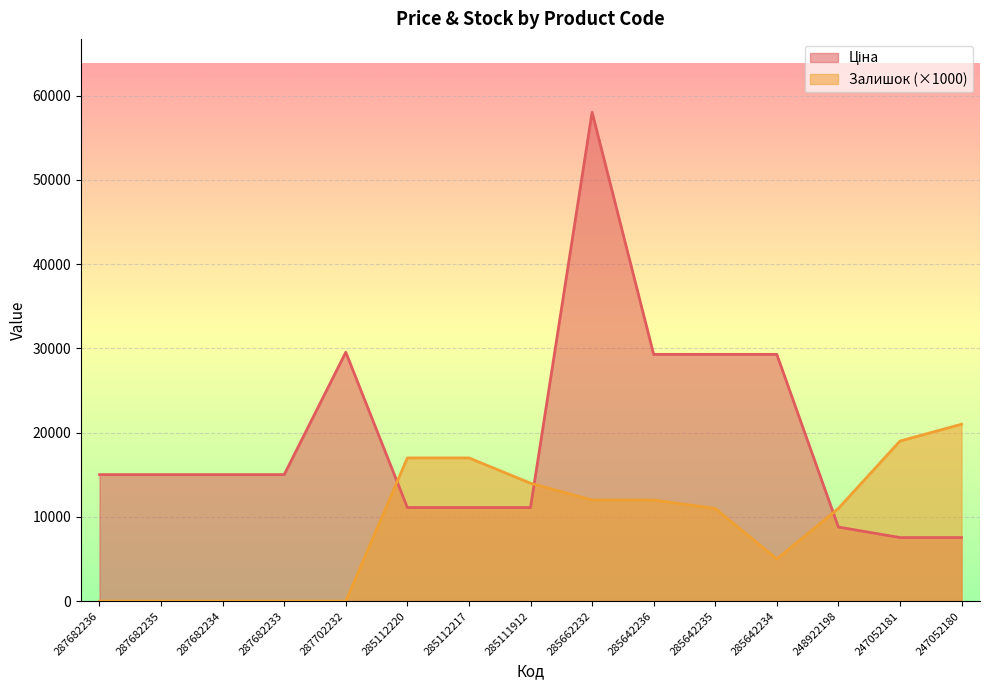

How many series are shown in this chart?

2